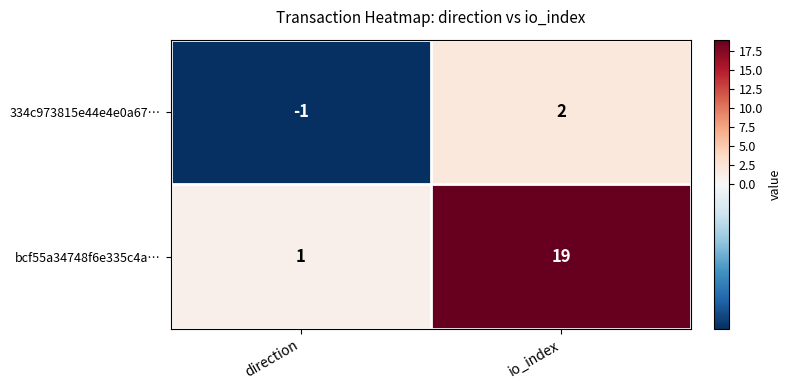

What is the sum of the bcf55a34748f6e335c4a… values at io_index and direction?

20